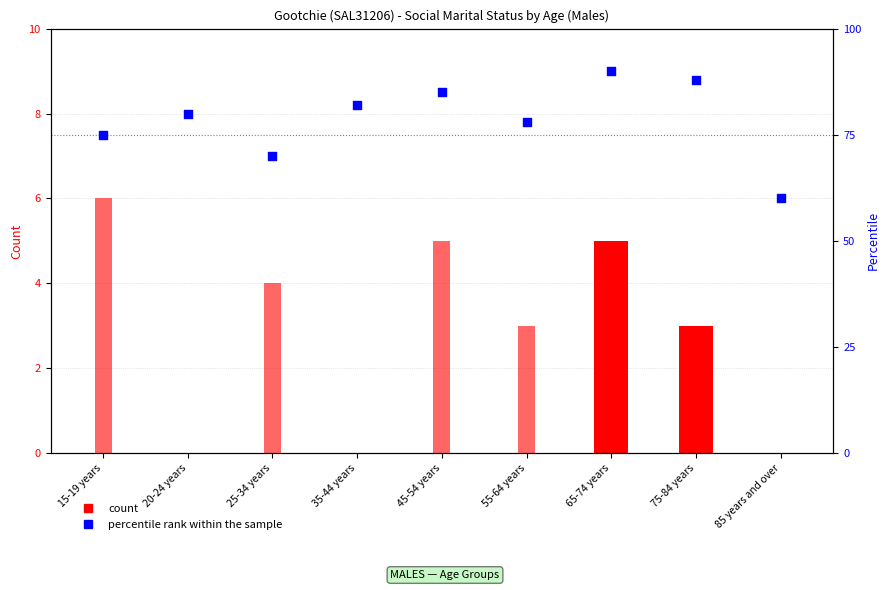

Which series reaches the maximum Y coordinate?

percentile rank within the sample